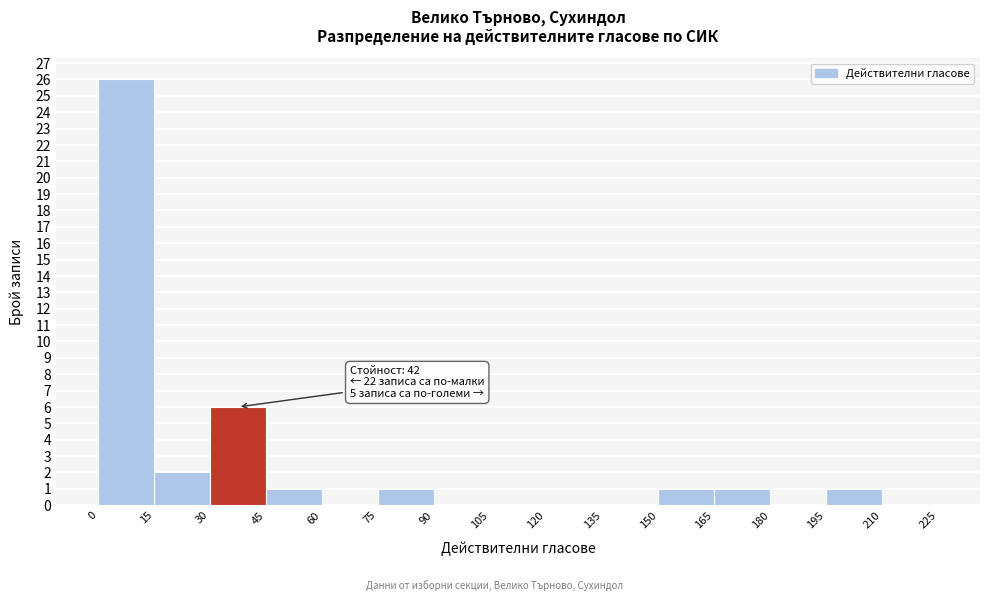

Over which range of the x-axis is the bar tallest?

0 to 15